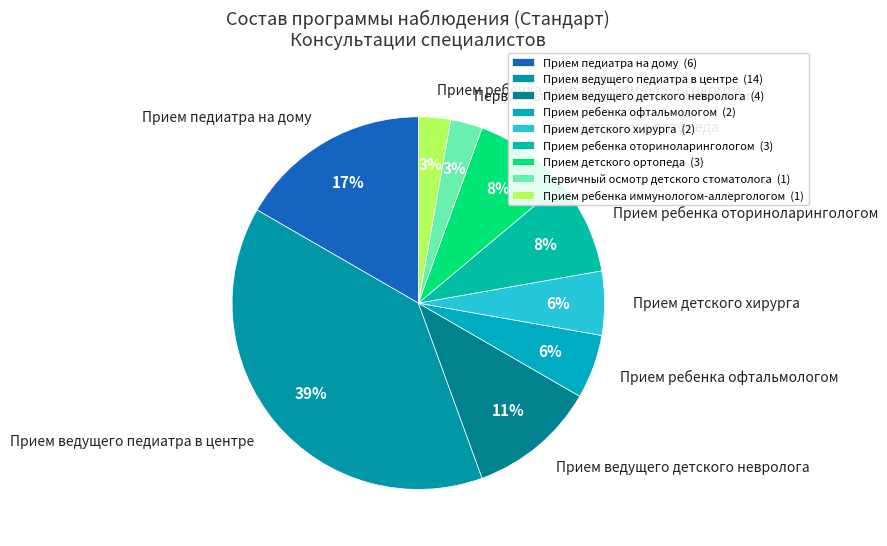

How many segments does this pie chart have?

9